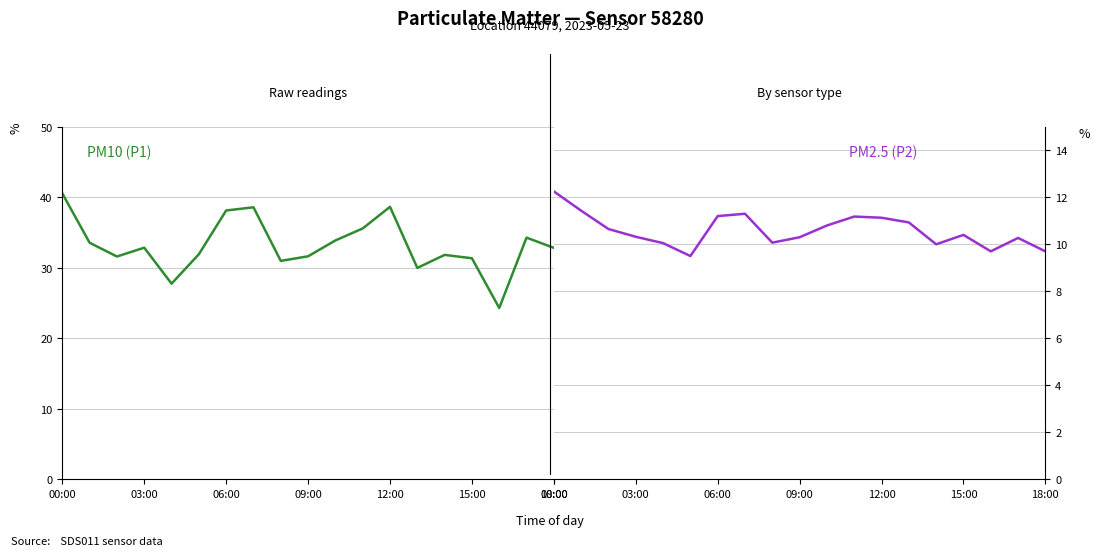

The value of P1 at 15:00 is 54.4. True or false?

False